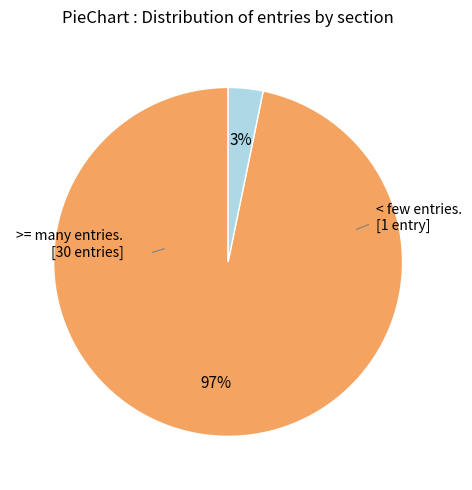

Is there a majority slice in this chart?

Yes